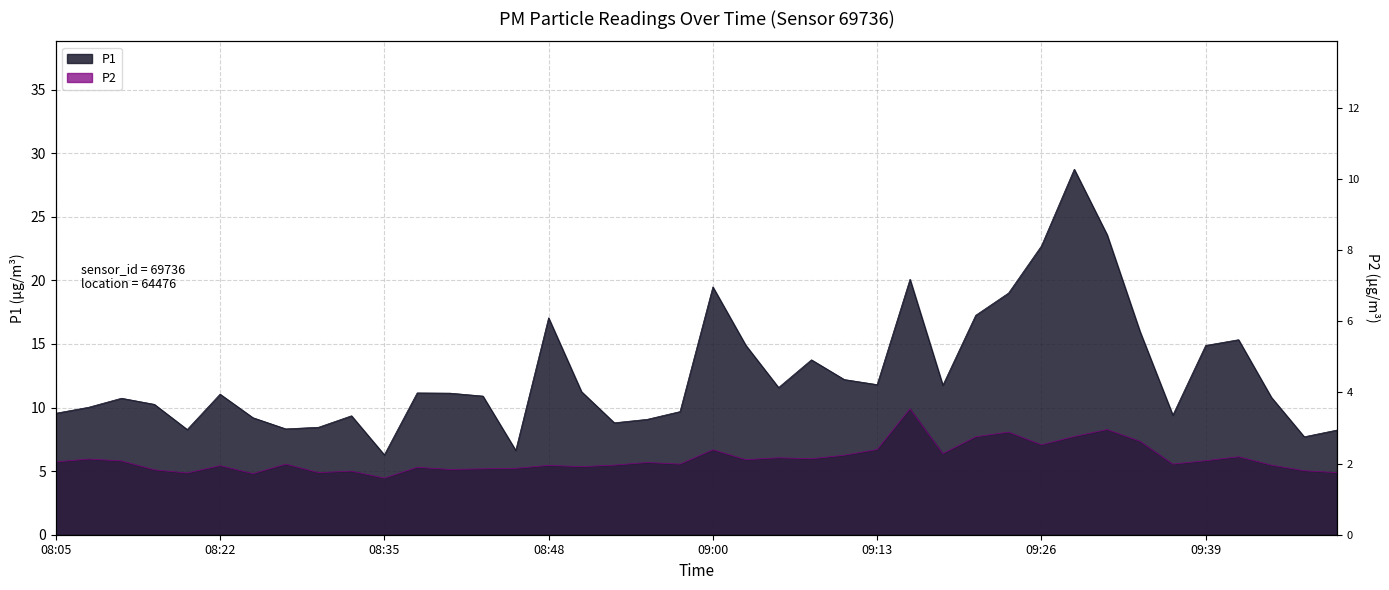

True or false: P2 and P1 intersect in this chart.

False